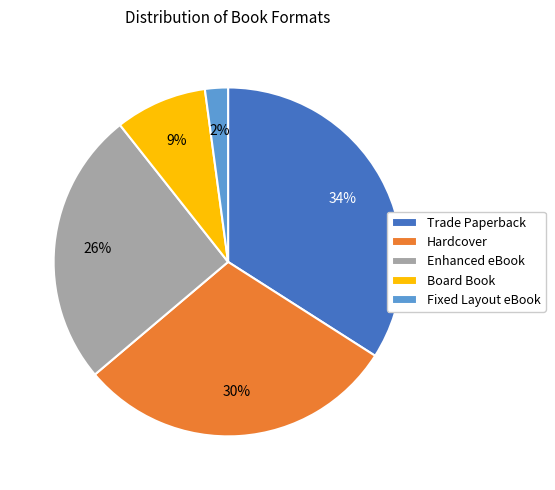

How many segments does this pie chart have?

5